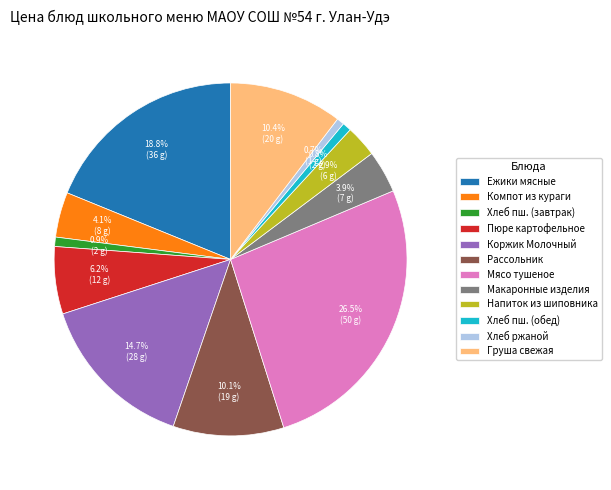

What is the ratio of the value at Мясо тушеное to the value at Напиток из шиповника?

9.1